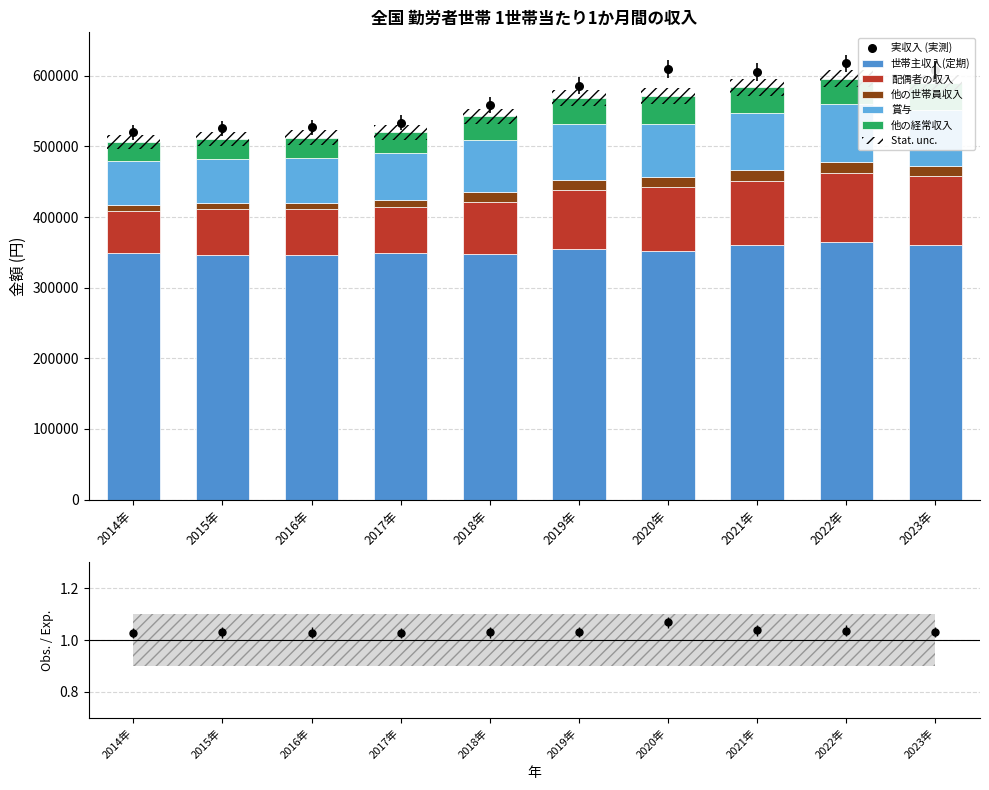

Which series contains the highest Y value?

実収入